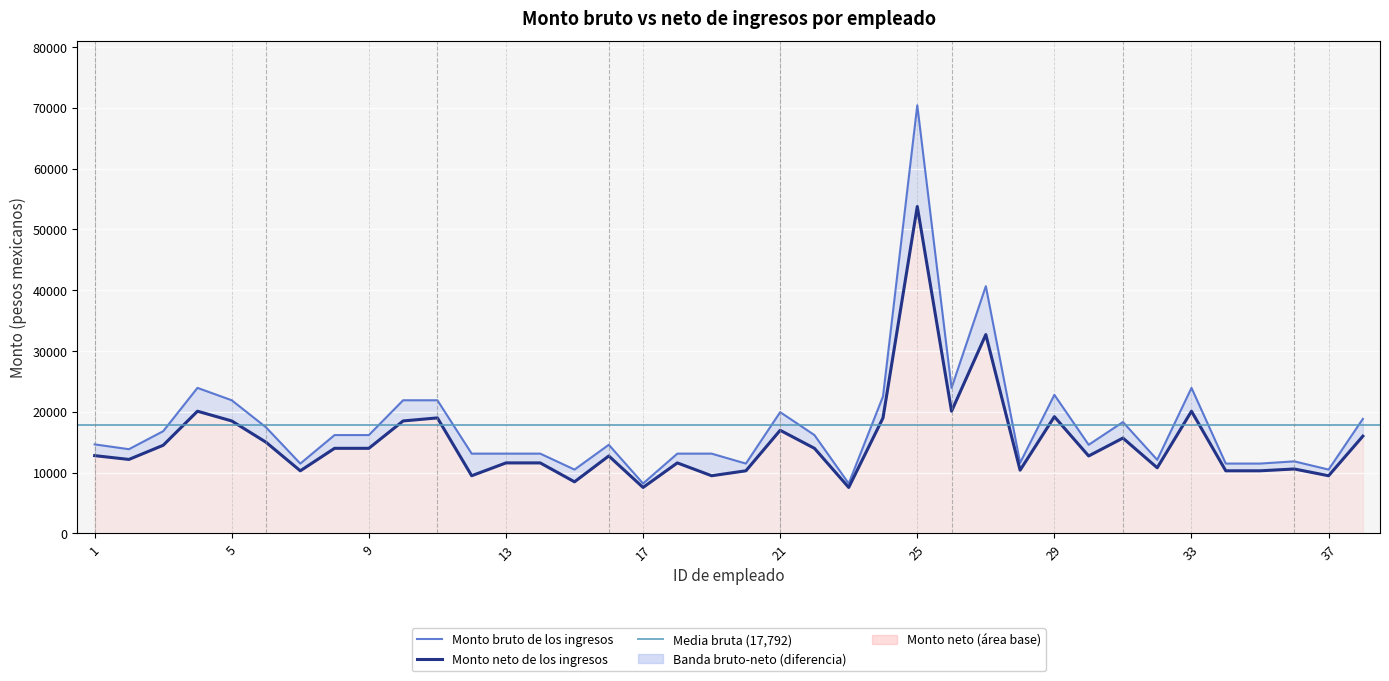

True or false: Monto neto de los ingresos and Monto bruto de los ingresos intersect in this chart.

False